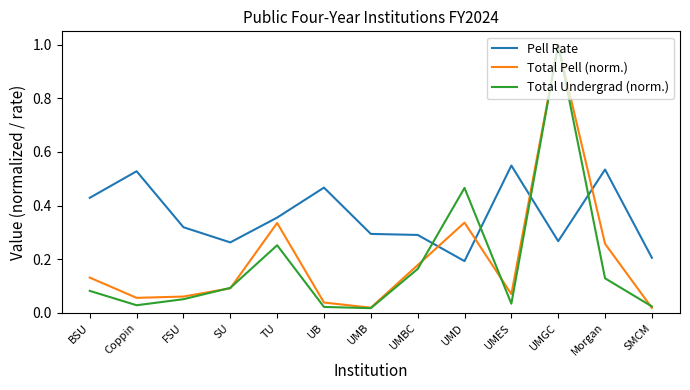

What is the maximum value shown in the chart?

1.0